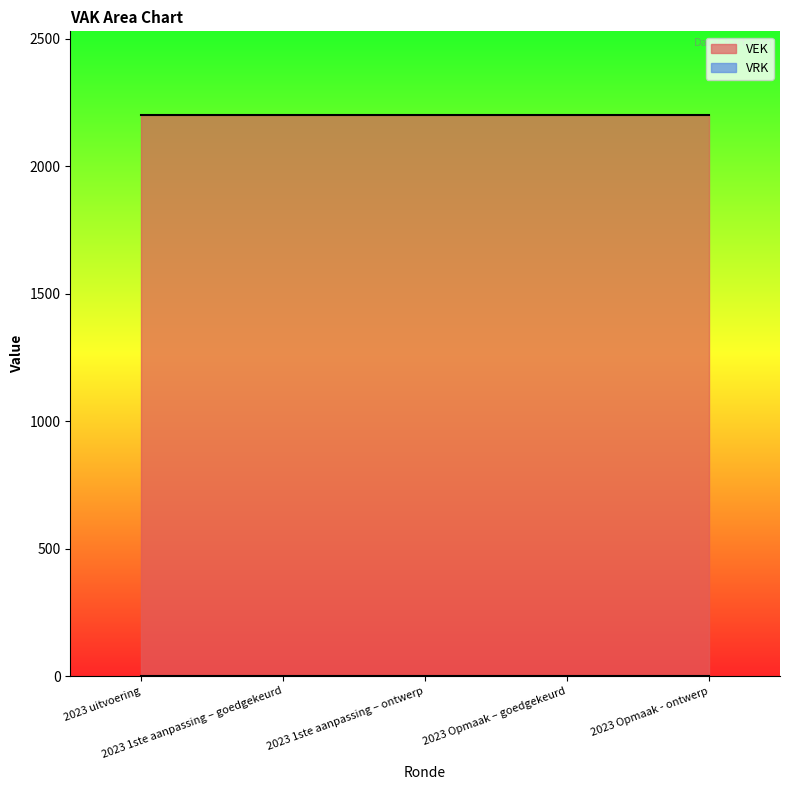

The VRK series shows 0 at 2023 1ste aanpassing – ontwerp. True or false?

True